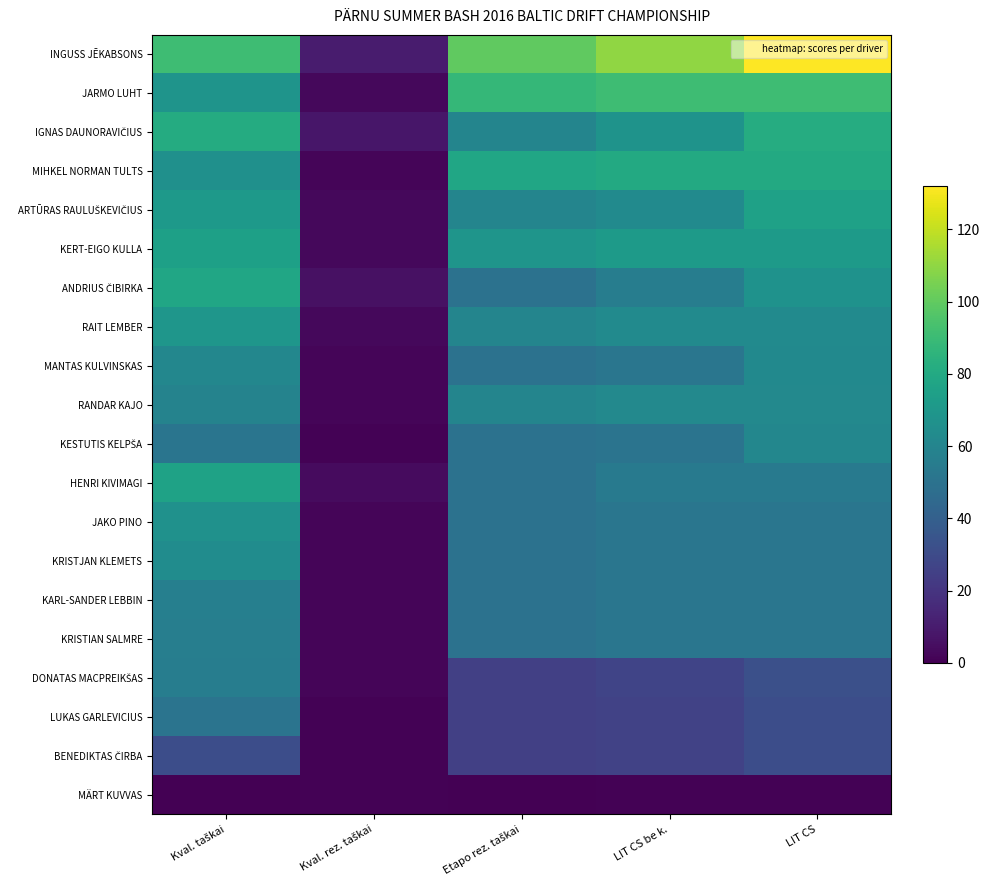

Rank the series at LIT CS from highest to lowest value.

INGUSS JĒKABSONS, JARMO LUHT, IGNAS DAUNORAVIČIUS, MIHKEL NORMAN TULTS, ARTŪRAS RAULUŠKEVIČIUS, KERT-EIGO KULLA, ANDRIUS ČIBIRKA, RAIT LEMBER, MANTAS KULVINSKAS, RANDAR KAJO, KESTUTIS KELPŠA, HENRI KIVIMAGI, JAKO PINO, KRISTJAN KLEMETS, KARL-SANDER LEBBIN, KRISTIAN SALMRE, DONATAS MACPREIKŠAS, LUKAS GARLEVICIUS, BENEDIKTAS ČIRBA, MÄRT KUVVAS